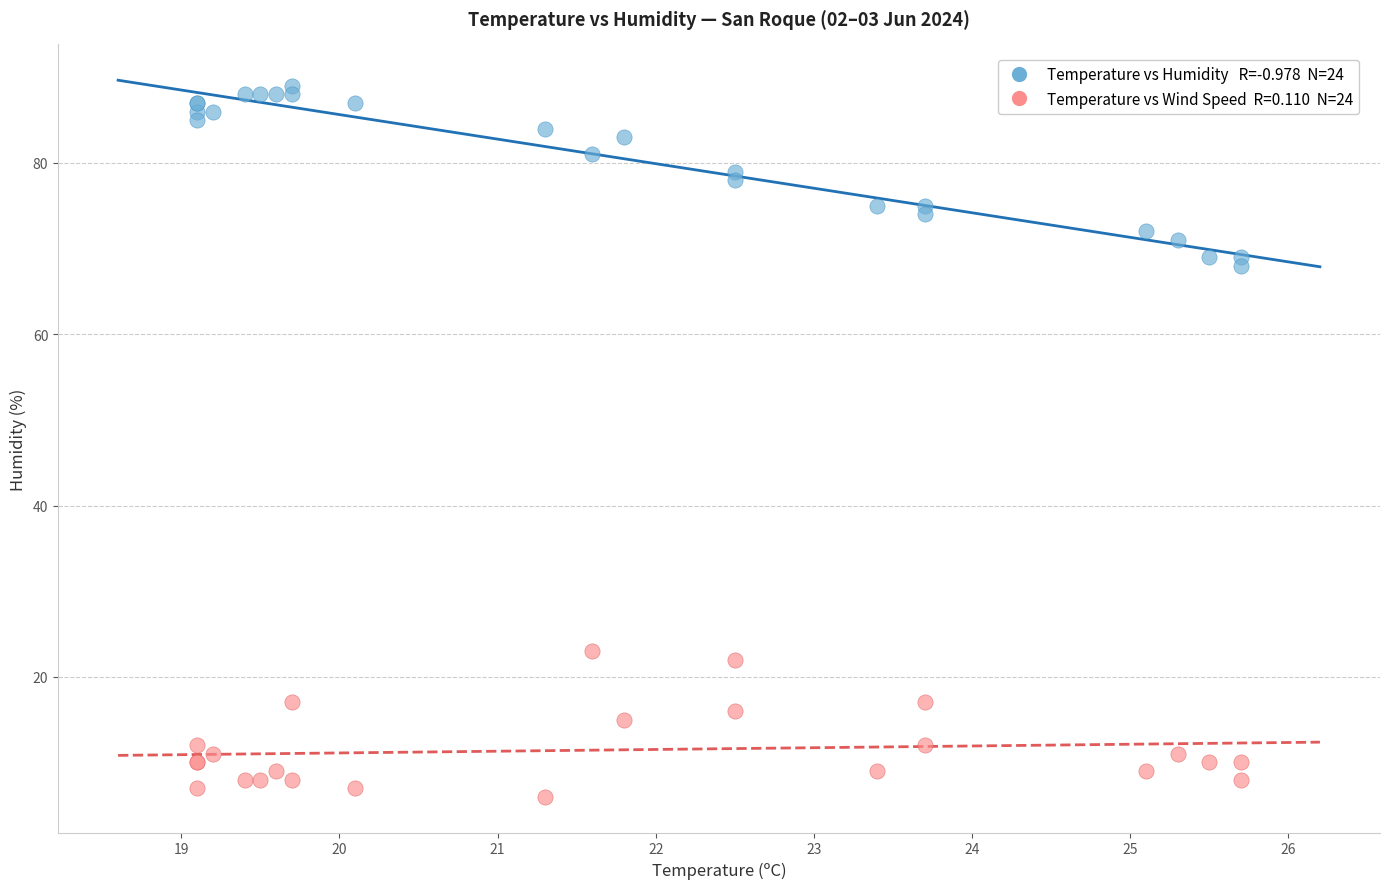

Across all series, what Y value is closest to 47?

68